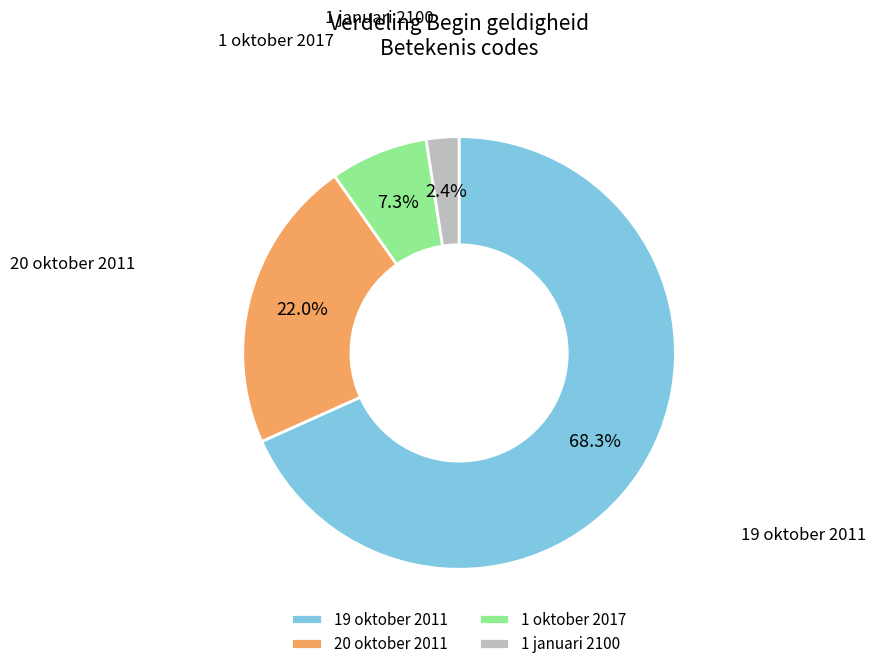

Does any single category account for the majority?

Yes